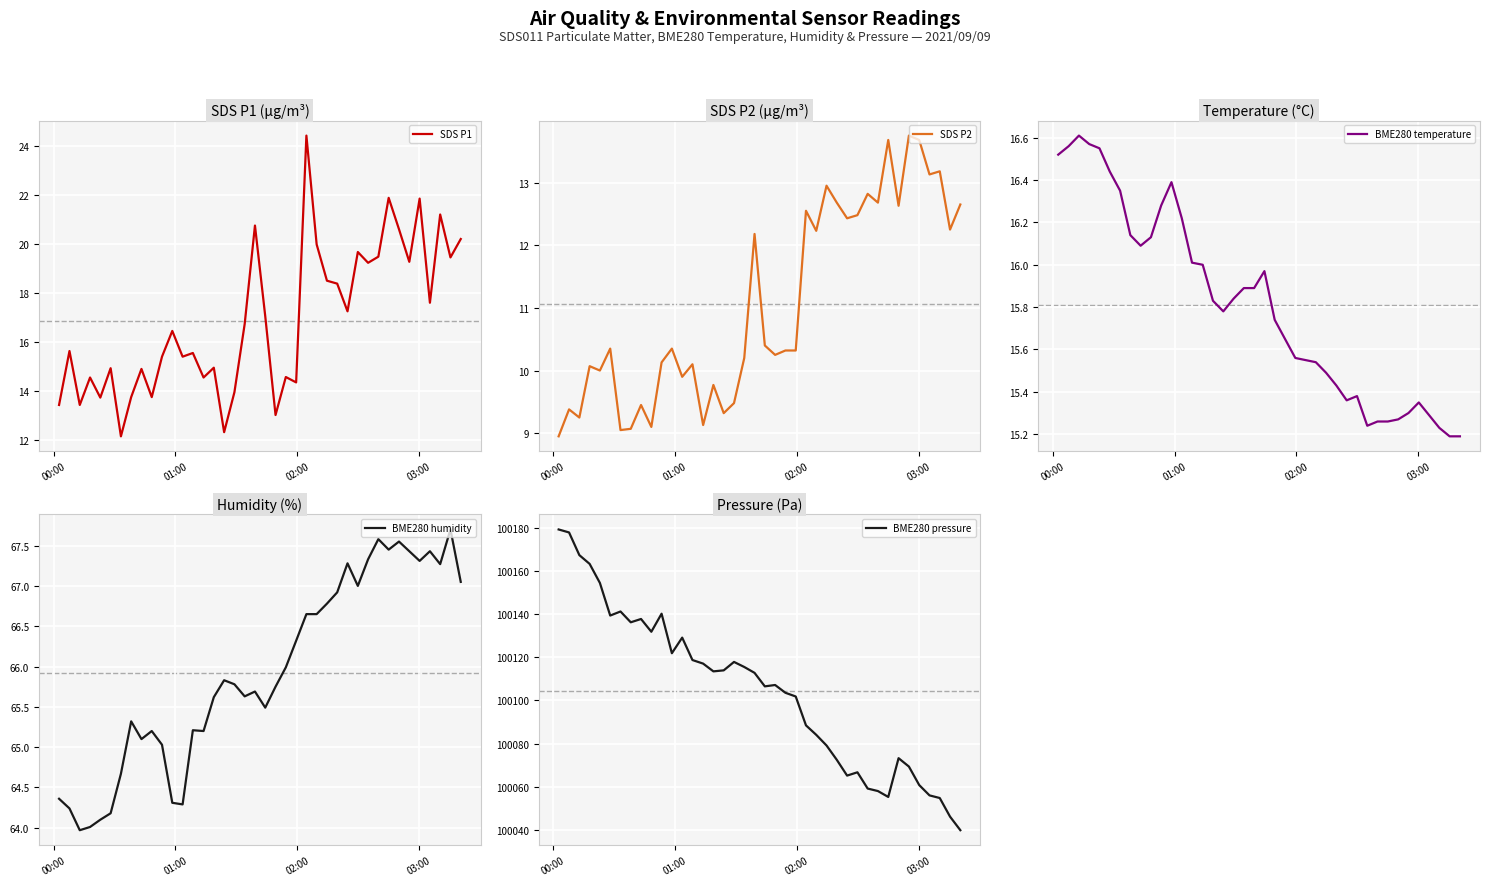

True or false: BME280 temperature and BME280 pressure cross at least once.

False